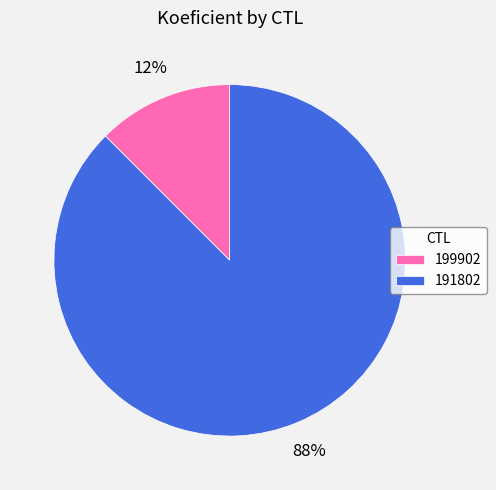

To the nearest percent, what is the combined percentage of 191802 and 199902?

100%